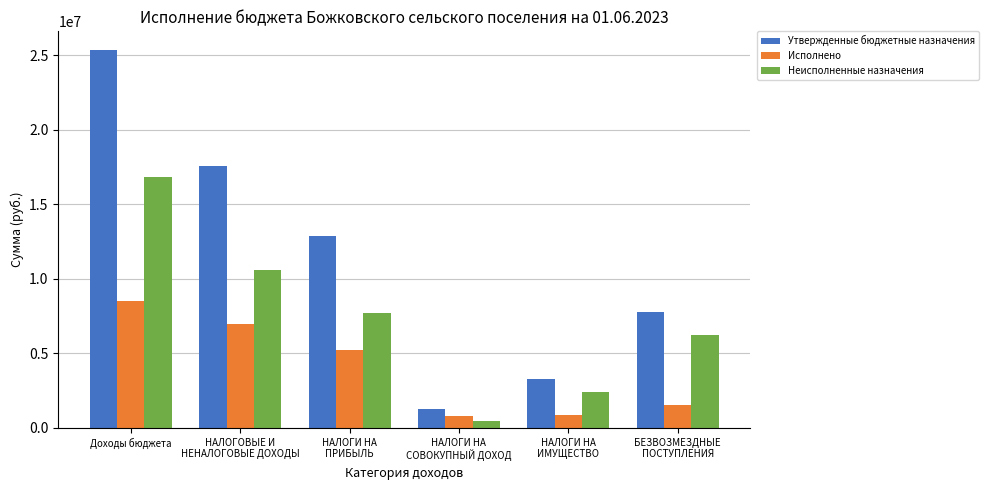

What is the difference between the highest and lowest values at Доходы бюджета?

16838548.2